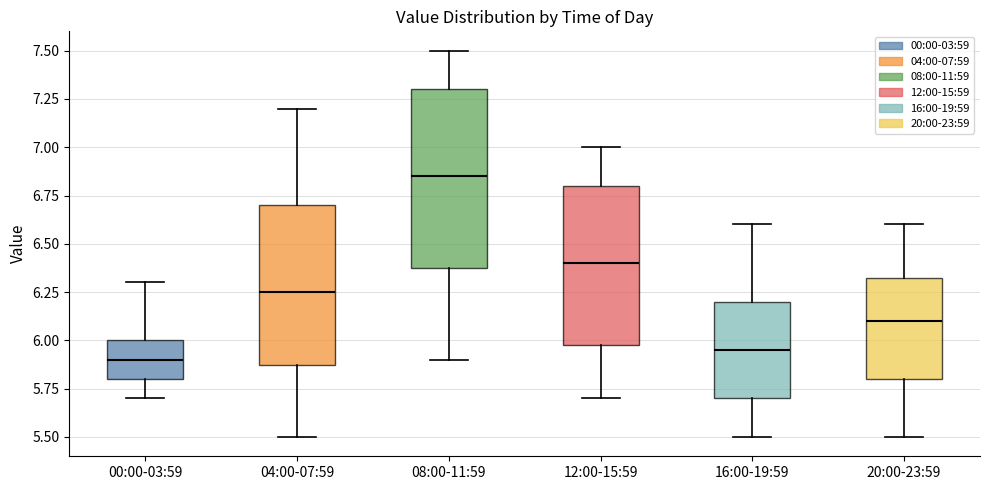

Reading left to right, read every box against the y-axis: the position of its median line, the range the box covers, and the ends of its whiskers. The values are not printed on the chart, so give them approximately, as read against the axis.

00:00-03:59: median 5.90, box 5.80 to 6.00, whiskers 5.70 to 6.30
04:00-07:59: median 6.25, box 5.90 to 6.70, whiskers 5.50 to 7.20
08:00-11:59: median 6.85, box 6.40 to 7.30, whiskers 5.90 to 7.50
12:00-15:59: median 6.40, box 6.00 to 6.80, whiskers 5.70 to 7.00
16:00-19:59: median 5.95, box 5.70 to 6.20, whiskers 5.50 to 6.60
20:00-23:59: median 6.10, box 5.80 to 6.35, whiskers 5.50 to 6.60